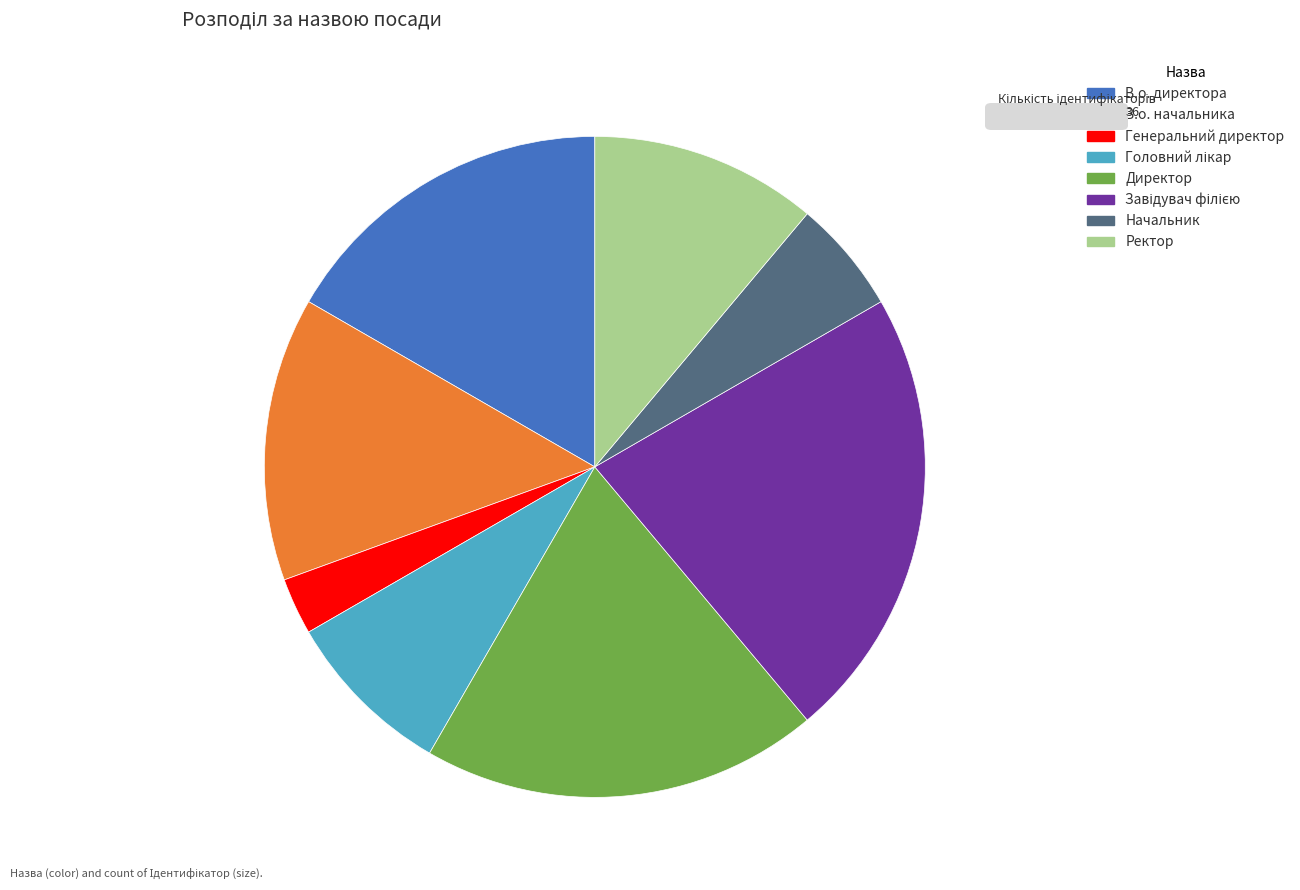

True or false: Ректор accounts for 1% of the total.

False